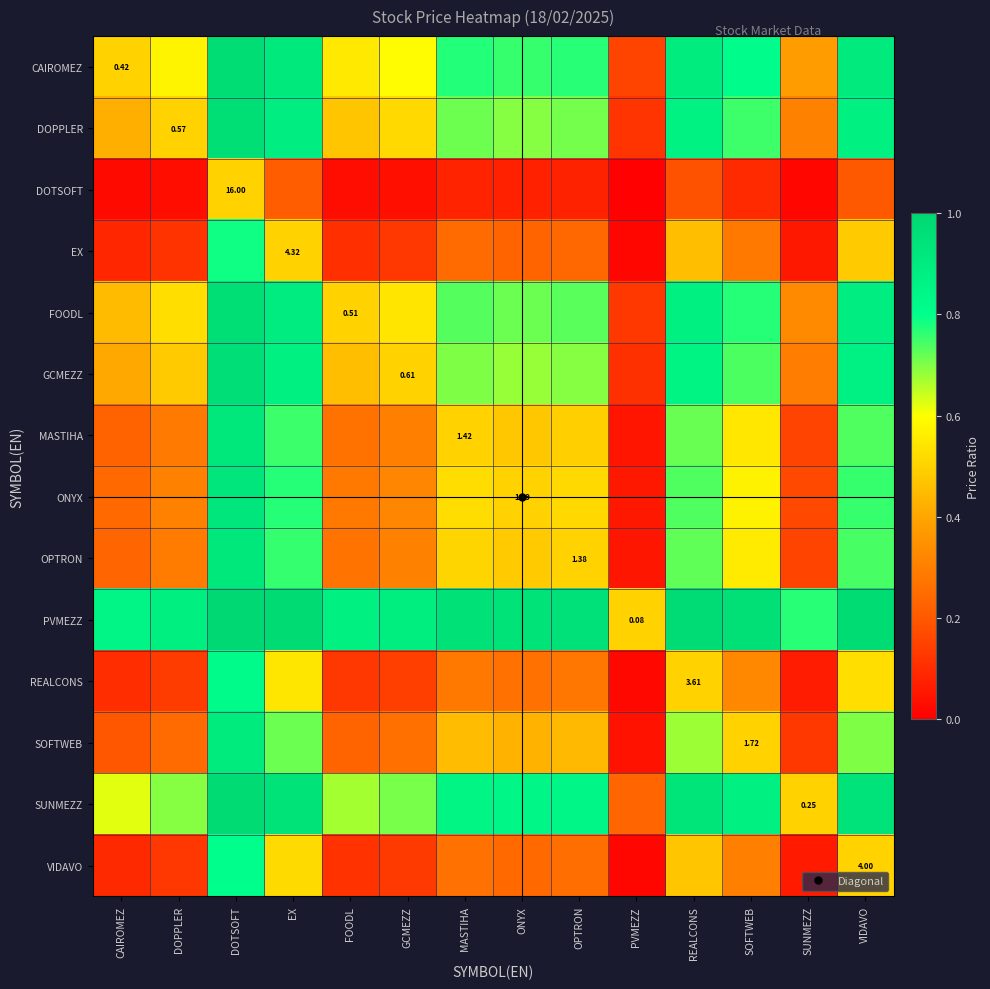

What is the sum of all SUNMEZZ values?

10.6